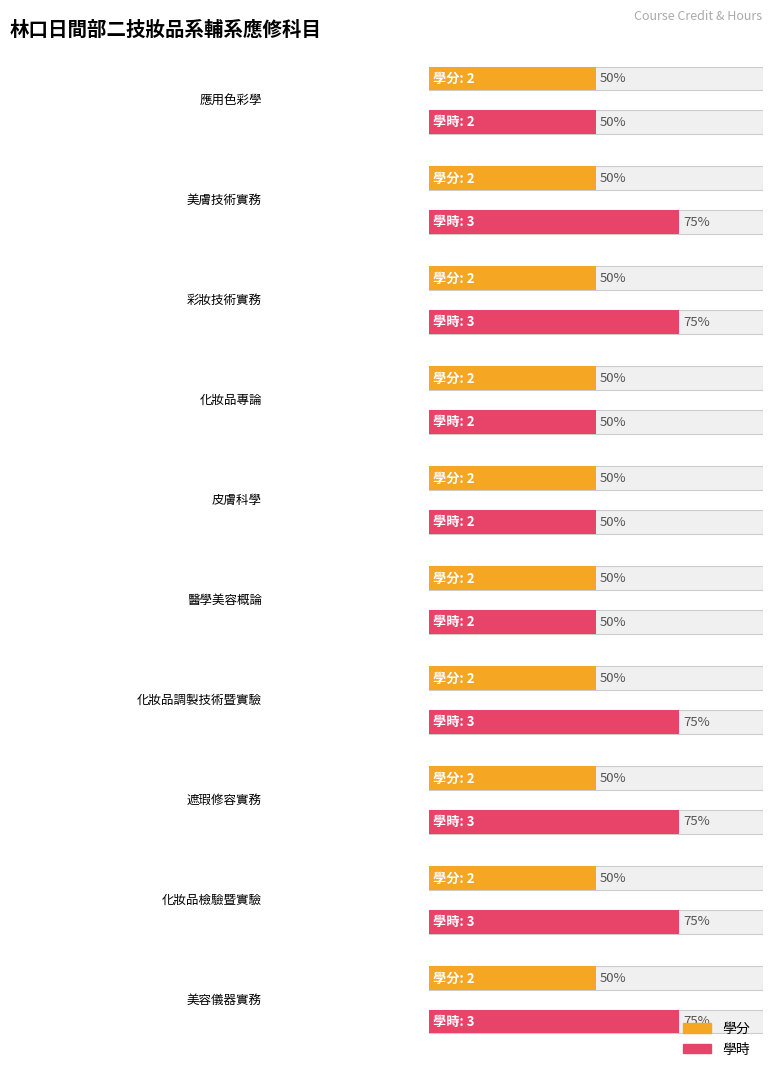

The value of 學分 at 美膚技術實務 is 1. True or false?

False